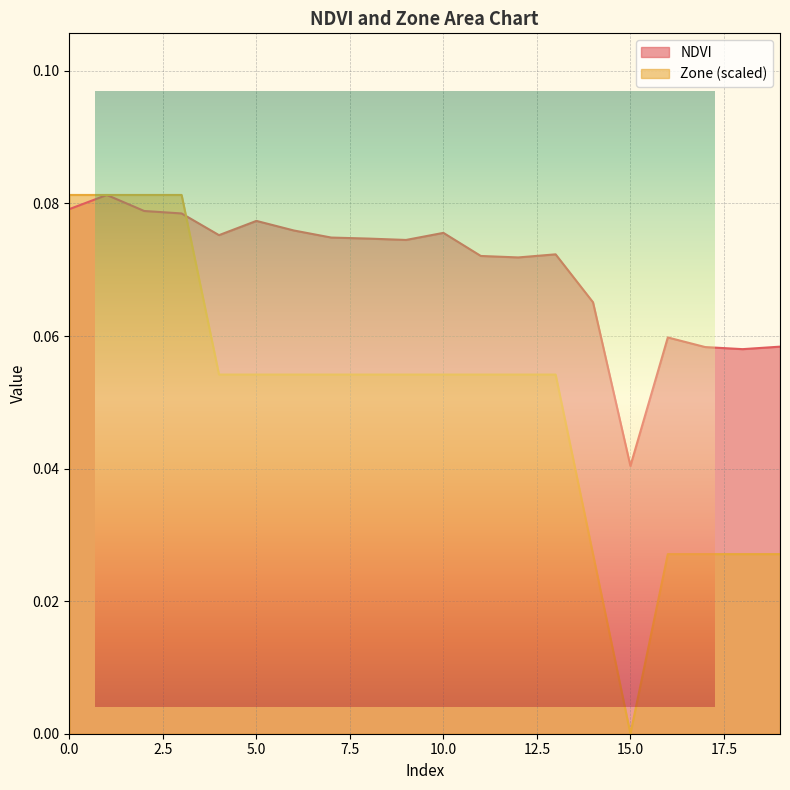

Rank the series at 1 from lowest to highest value.

NDVI, Zone